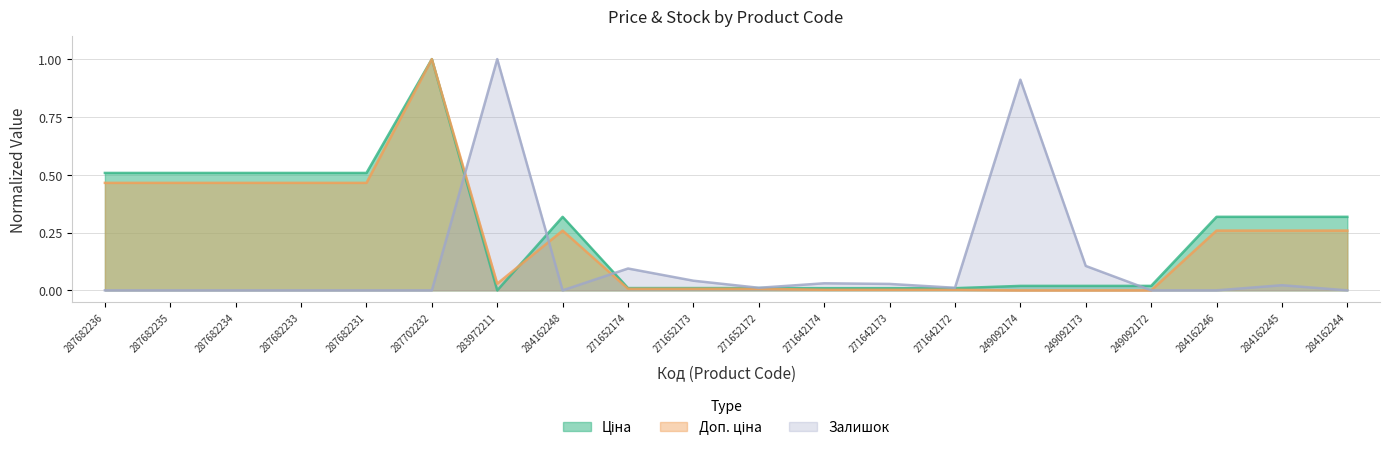

Count the number of categories in the chart.

20